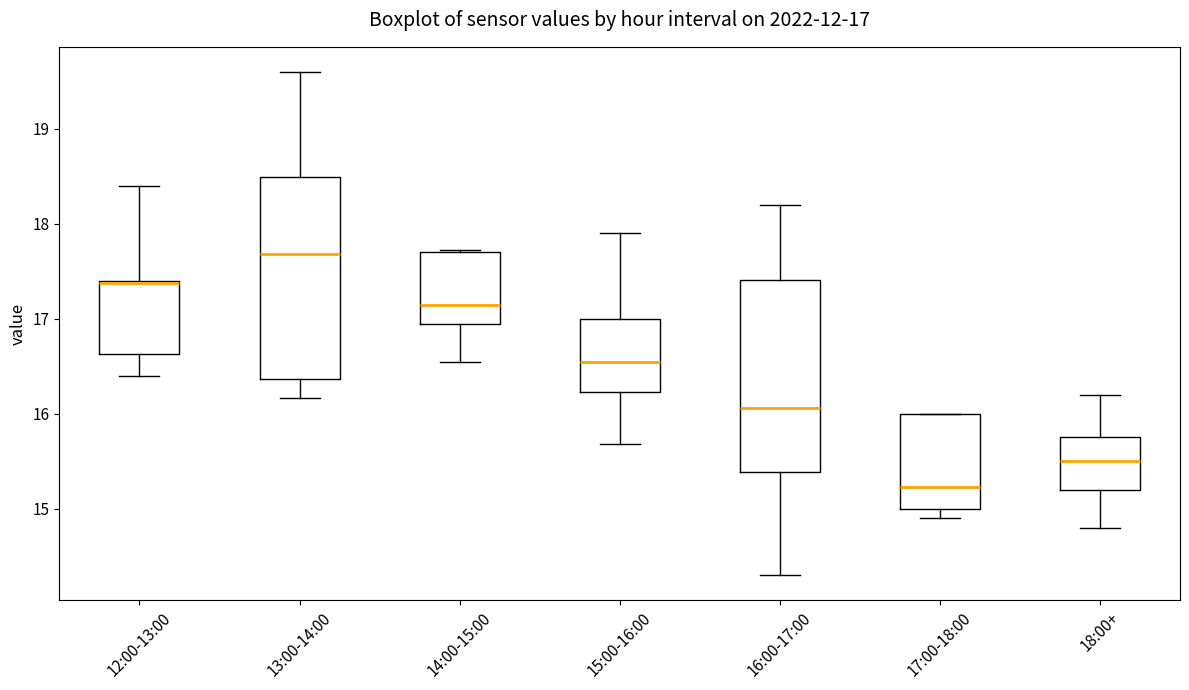

Which box is the tallest, from its lower edge to its upper edge?

13:00-14:00